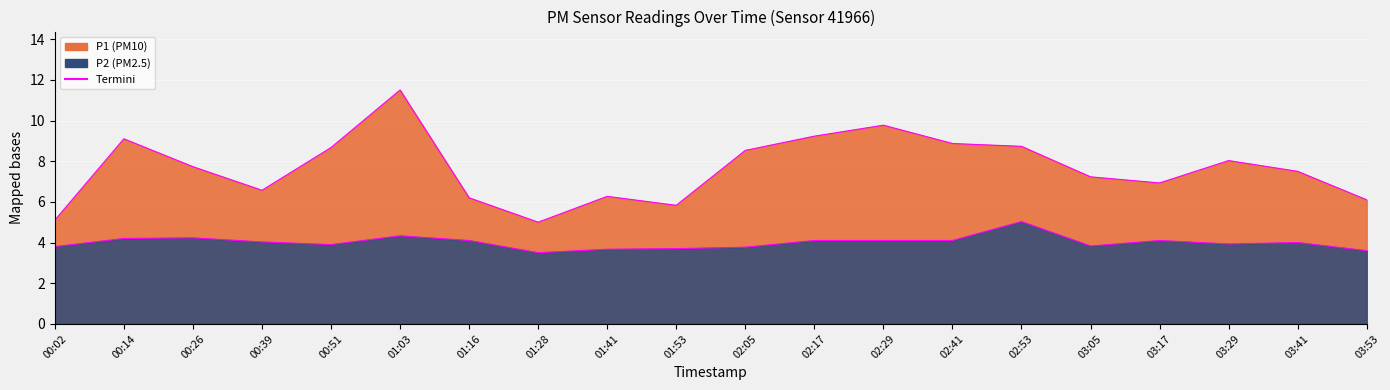

What is the maximum value shown in the chart?

11.5